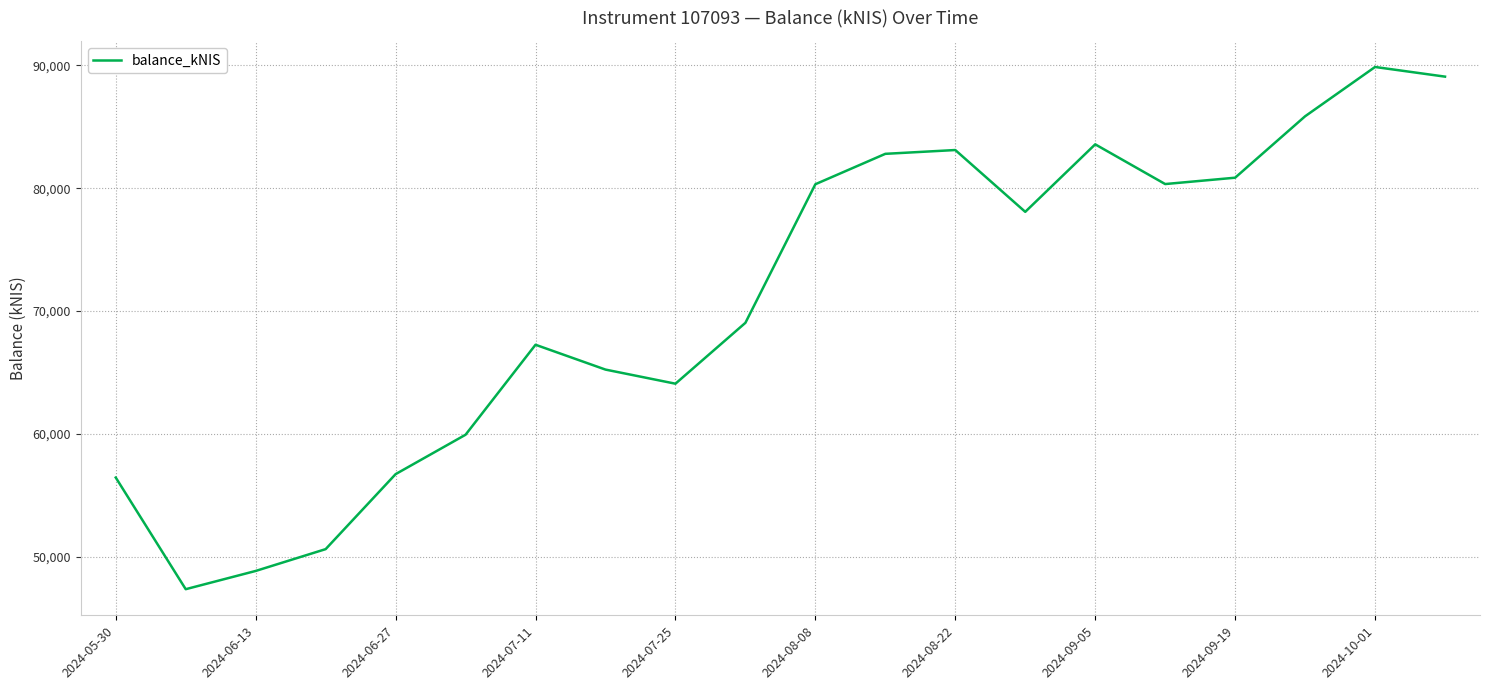

What is the difference between the maximum and minimum values?

42528.5